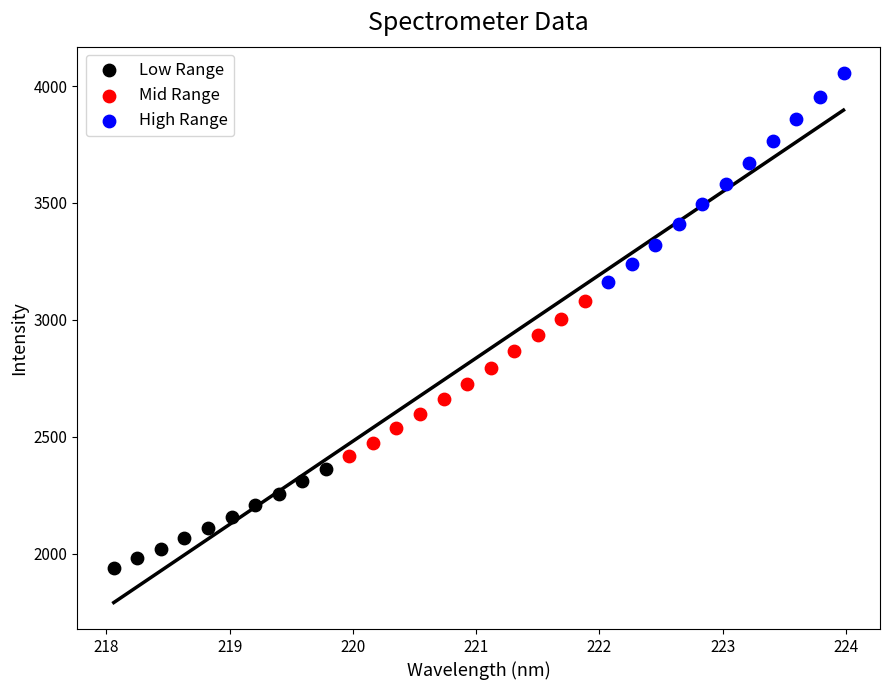

Which series contains the highest Y value?

High Range